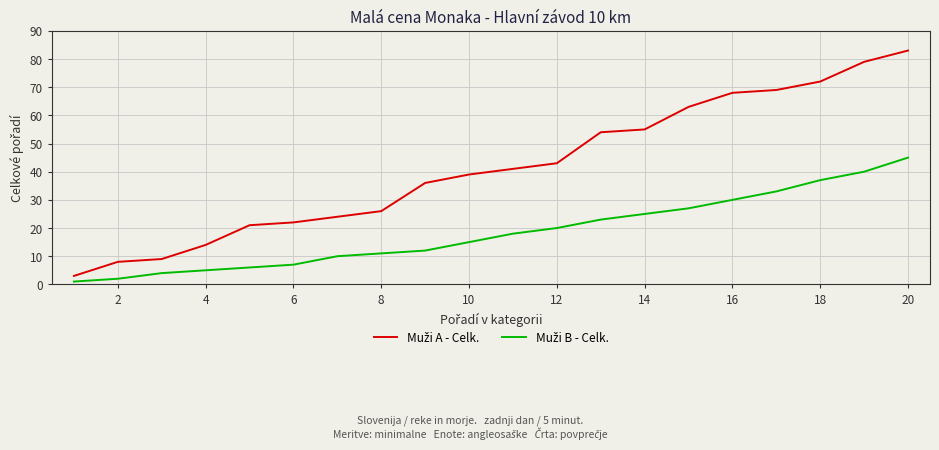

Does the chart display data point markers on the line(s)?

No